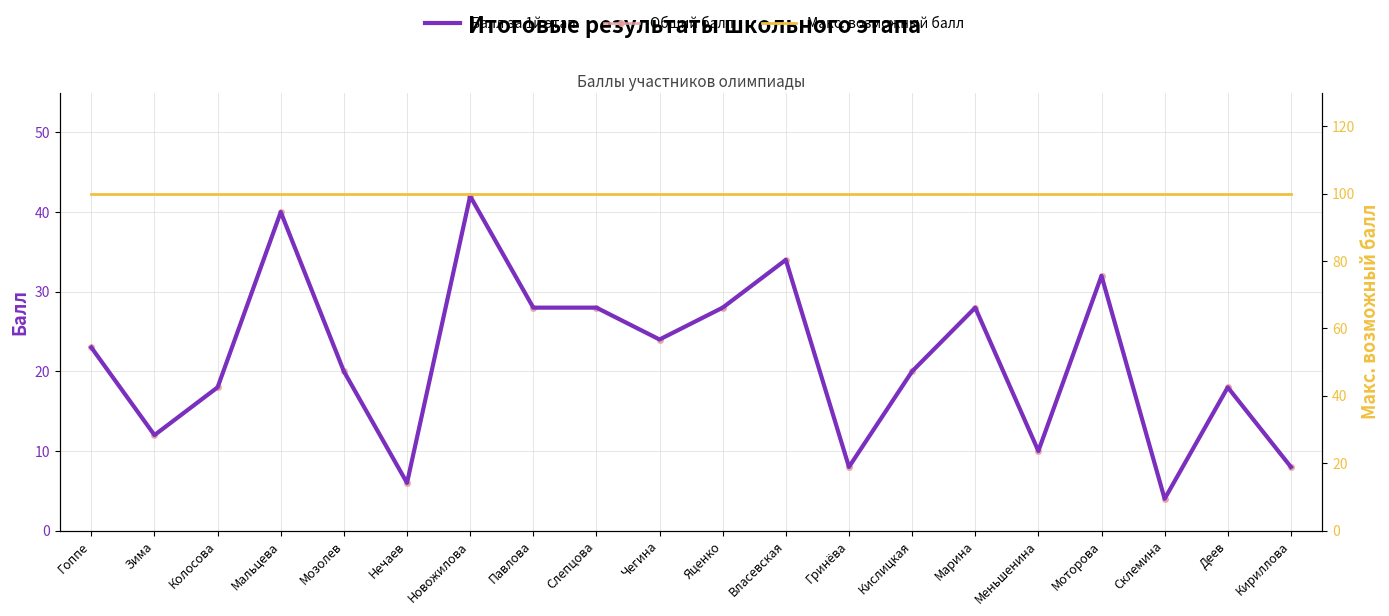

Which category has the highest value in the Общий балл series?

Новожилова